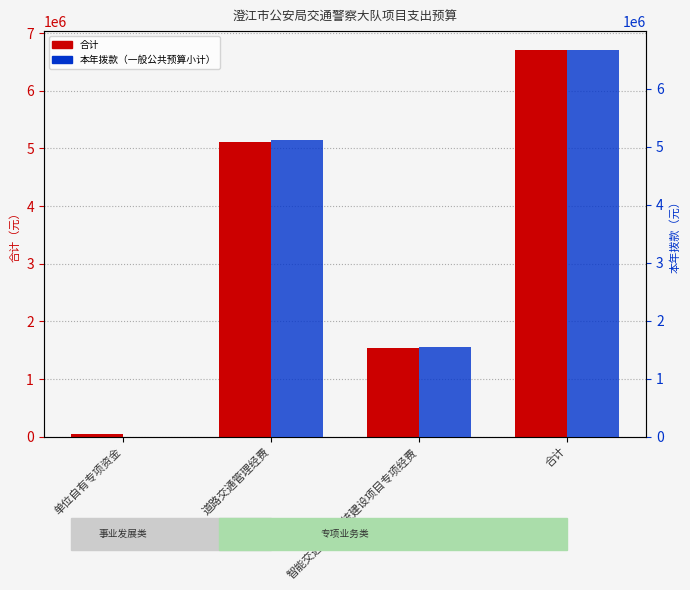

List the labels in order of 合计 value, largest first.

合计, 道路交通管理经费, 智能交通管理系统建设项目专项经费, 单位自有专项资金